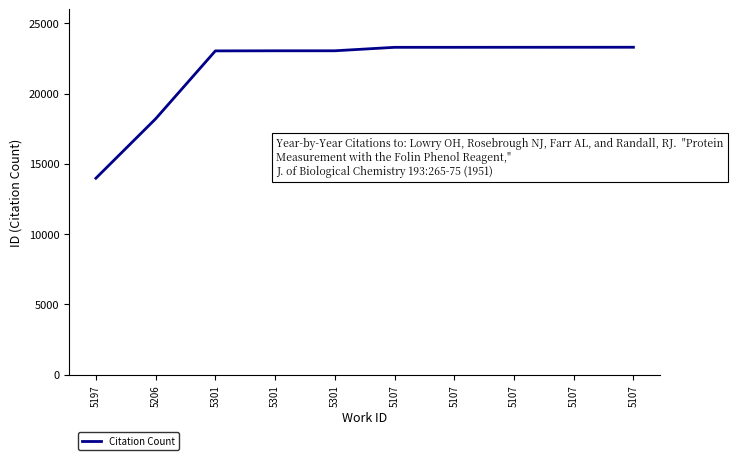

Rank the categories by value from lowest to highest.

5197, 5206, 5301, 5301, 5301, 5107, 5107, 5107, 5107, 5107